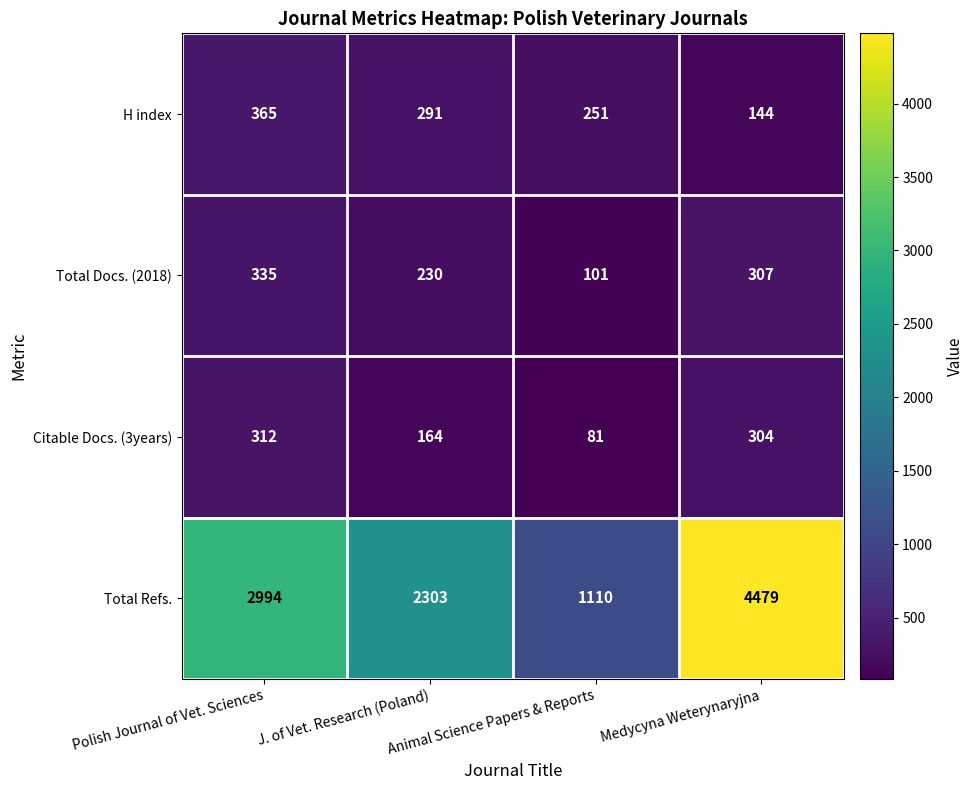

How many data points in Total Refs. are less than 2994?

2